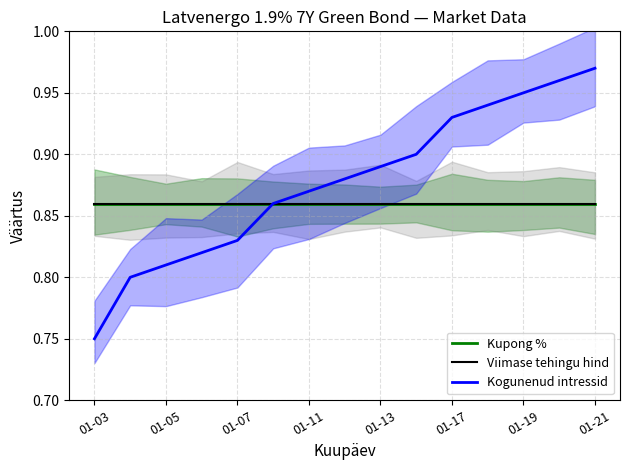

True or false: Kupong % and Kogunenud intressid cross at least once.

True